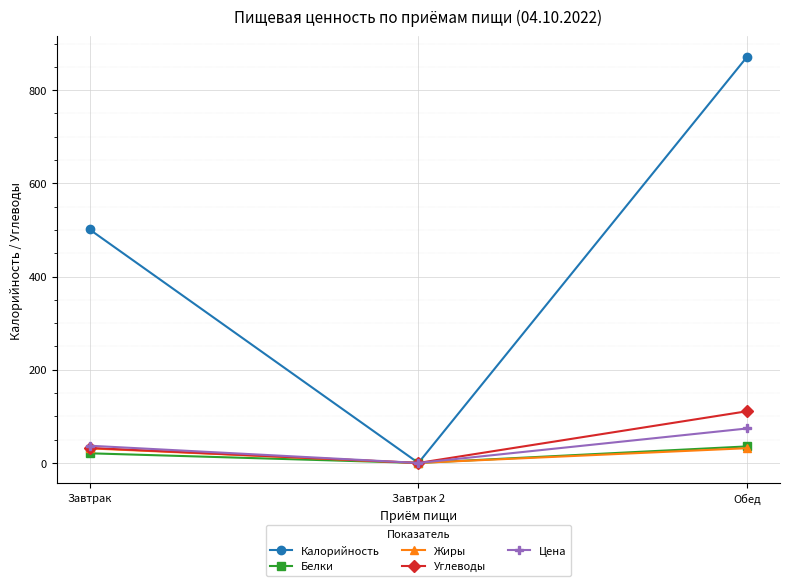

What is the average value of the Углеводы series?

47.7